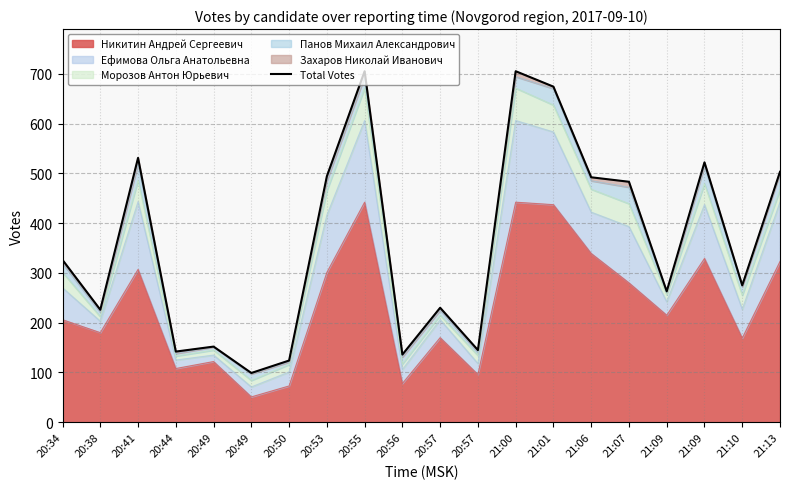

Where is the first local minimum?

20:38